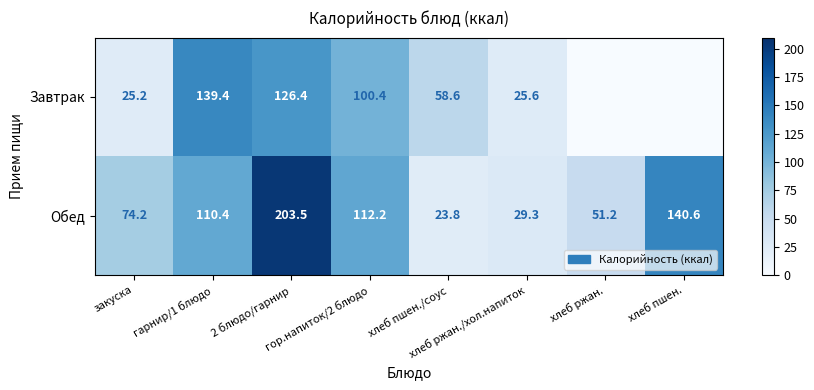

What is the sum of all Обед values?

745.2